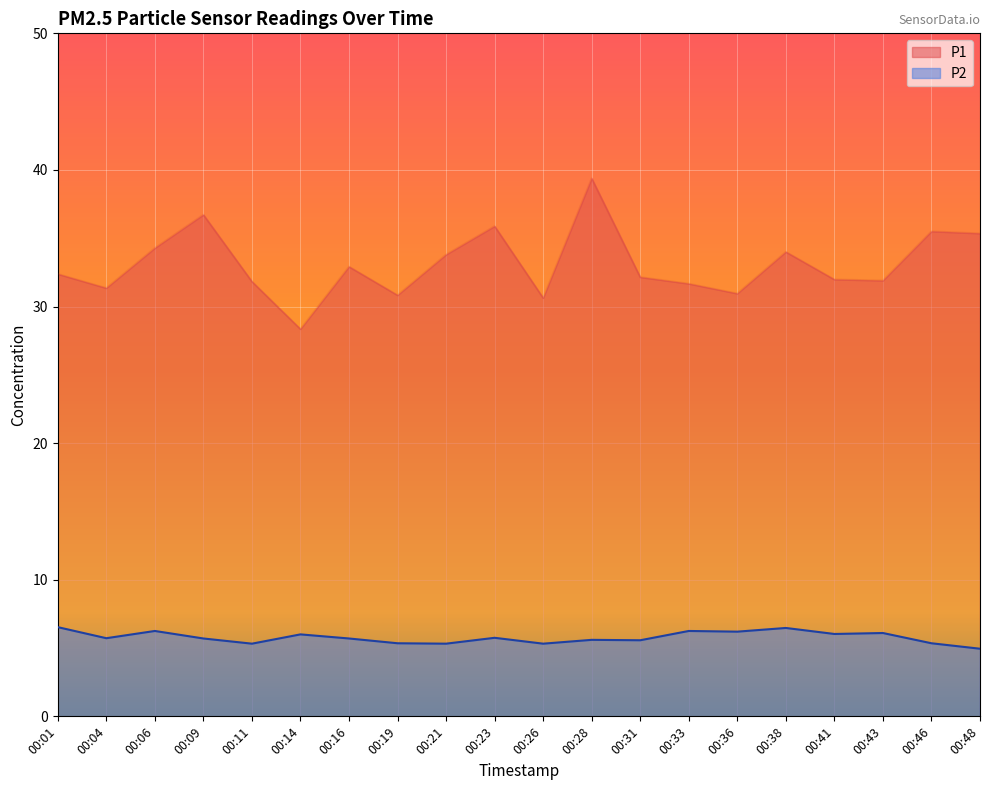

List the series in order of their peak value, lowest first.

P2, P1